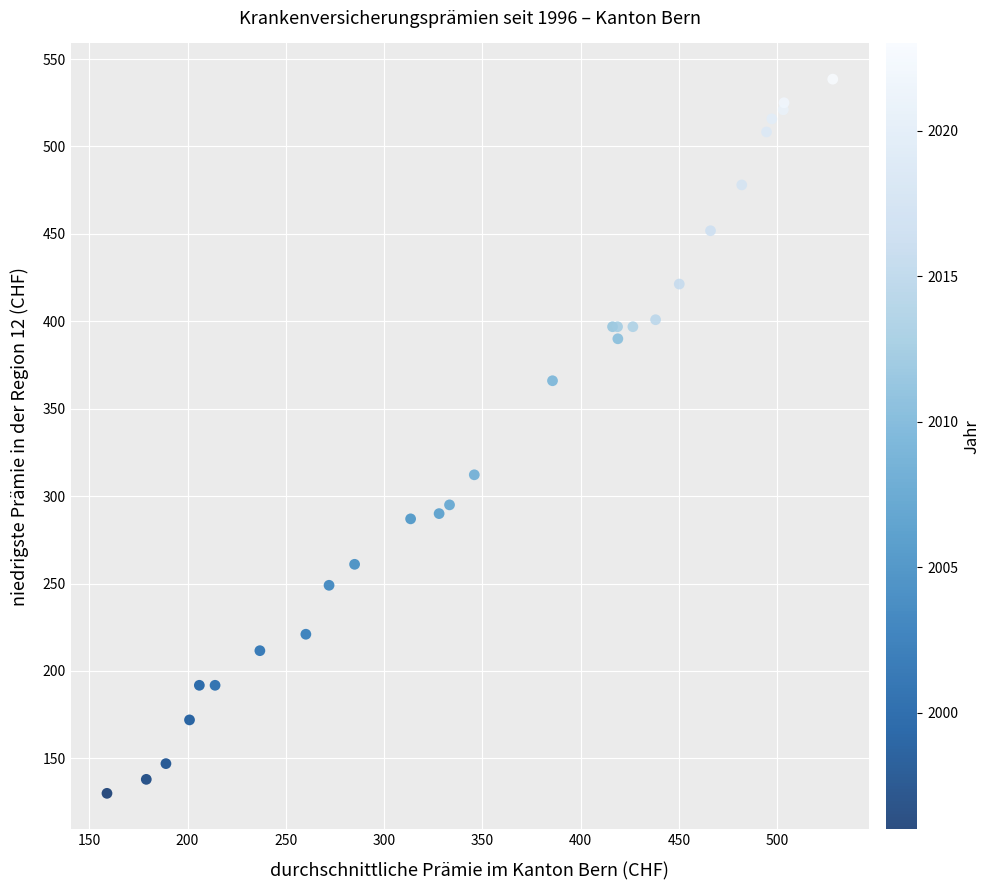

What Y value in the scatter plot is closest to 334?

312.2